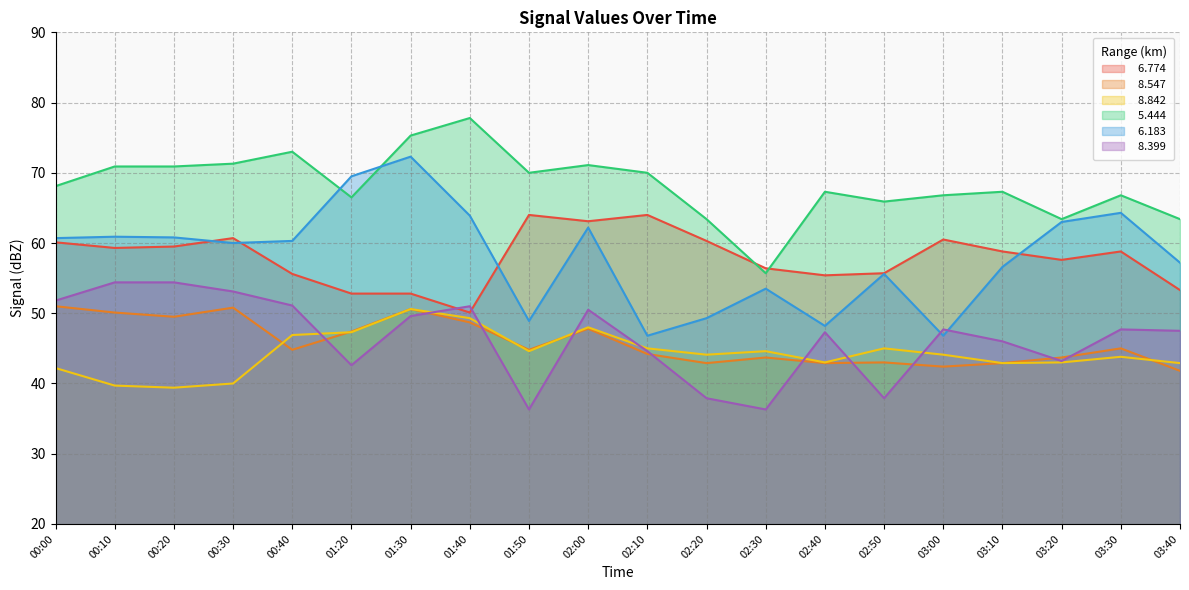

Which series has the largest total across all categories?

  5.444